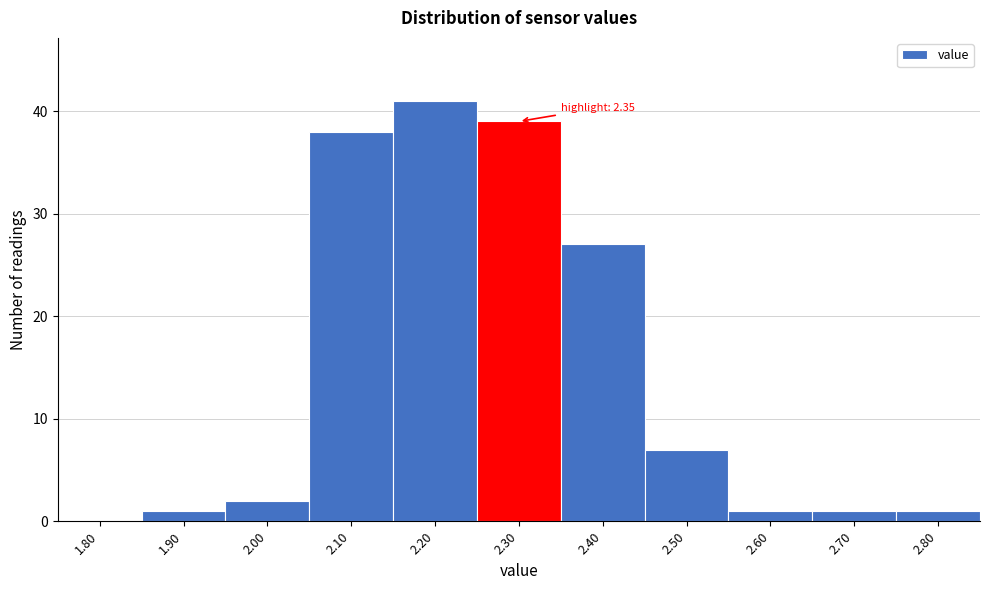

Reading left to right, extract all data points from this chart.

1.80=0	1.90=1	2.00=2	2.10=38	2.20=41	2.30=39	2.40=27	2.50=7	2.60=1	2.70=1	2.80=1